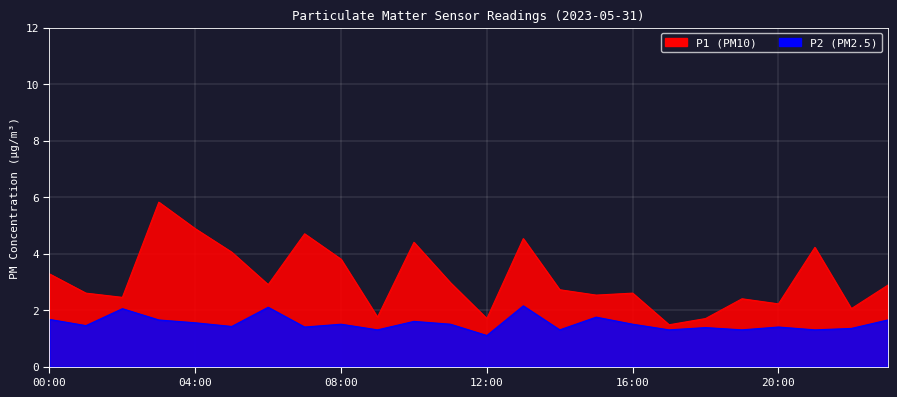

The value of P2 at 14:00 is 1.3. True or false?

True